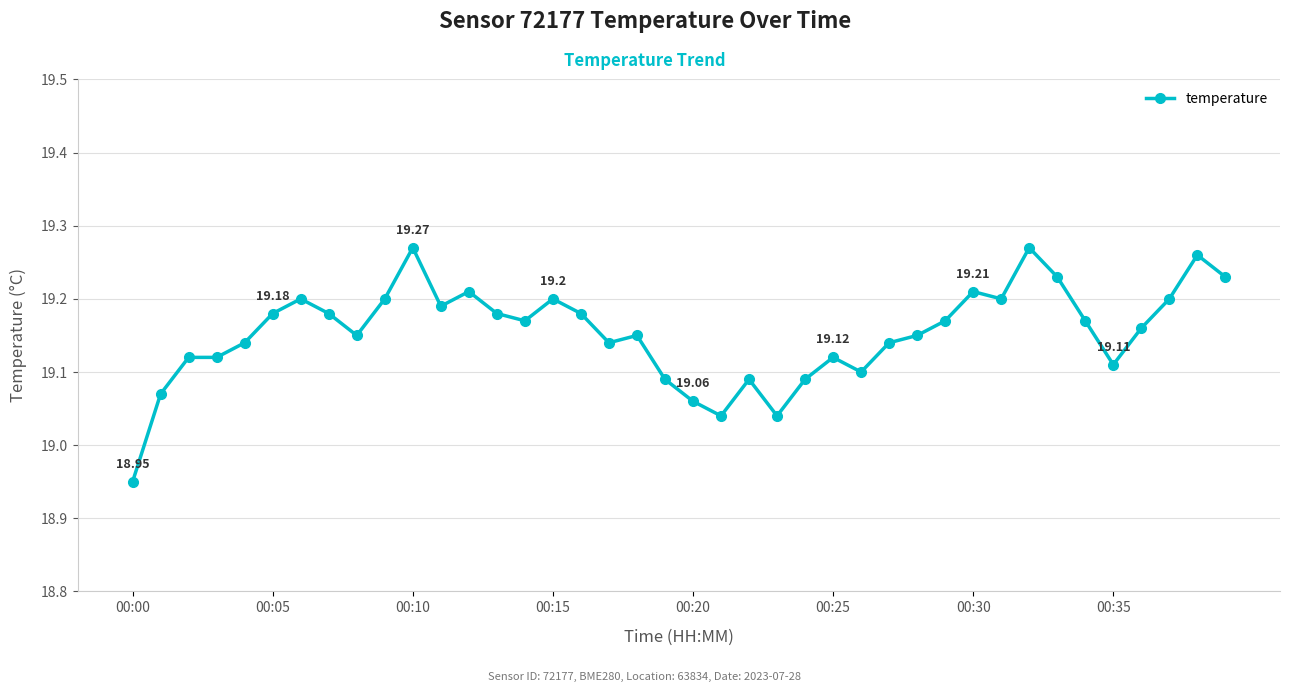

What is the sum of all values?

766.1